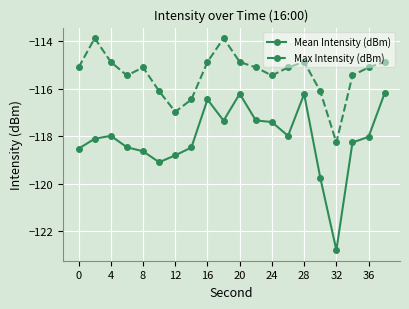

In Mean Intensity (dBm), how many points are lower than both neighbors (excluding endpoints)?

4